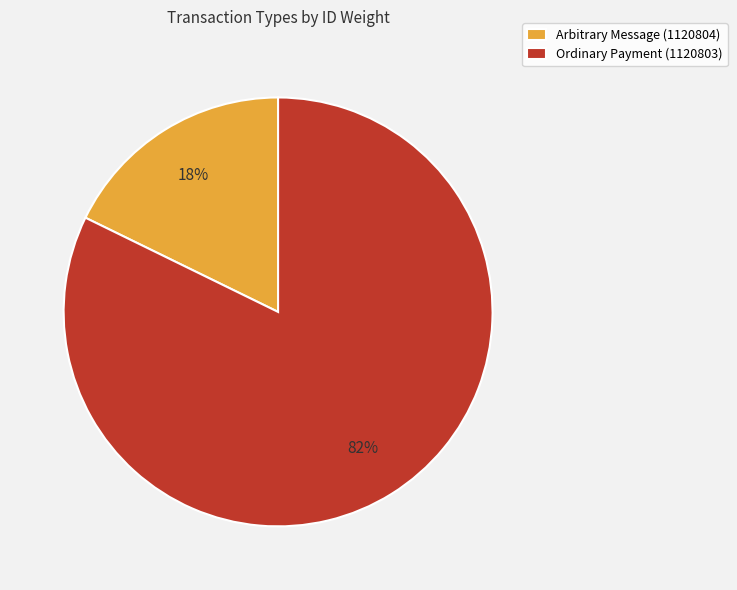

Which category has the biggest portion of the pie?

Ordinary Payment (1120803)